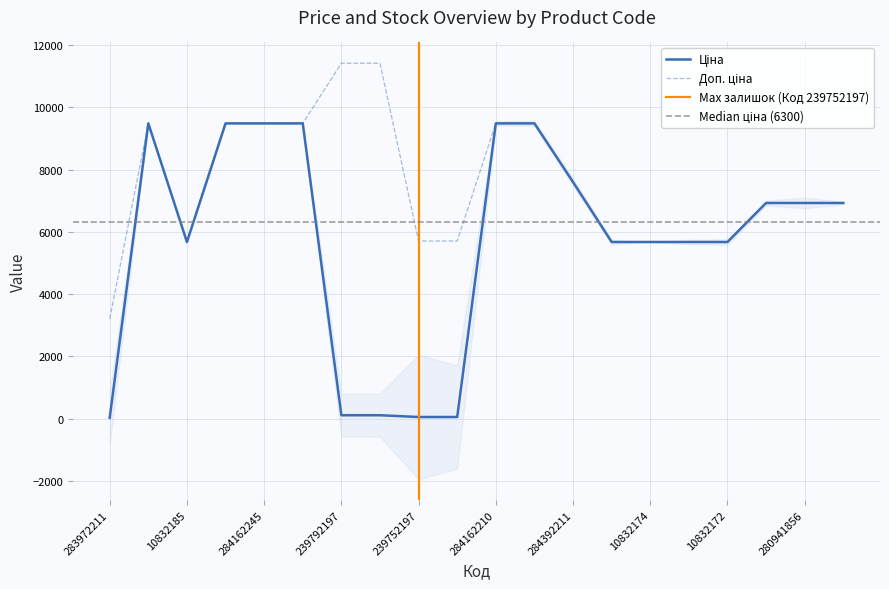

At which category does the chart reach its peak across all series?

239792197